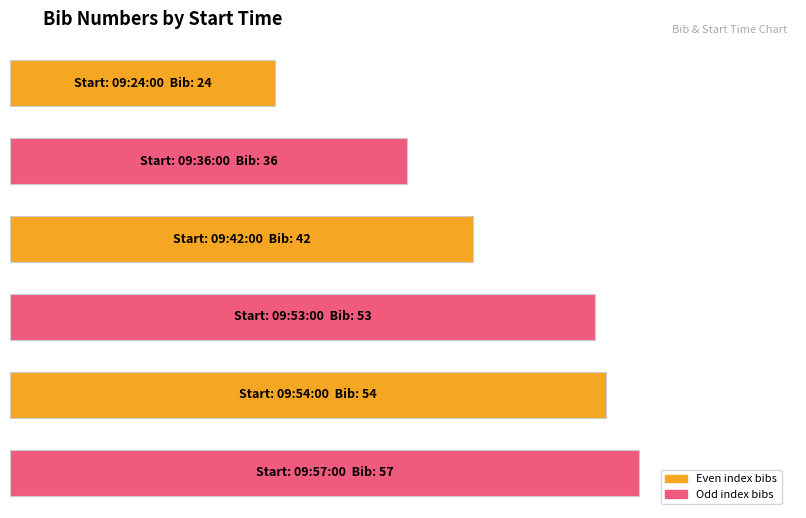

Approximately how many times larger is the value at 09:42:00 compared to 09:36:00?

1.2